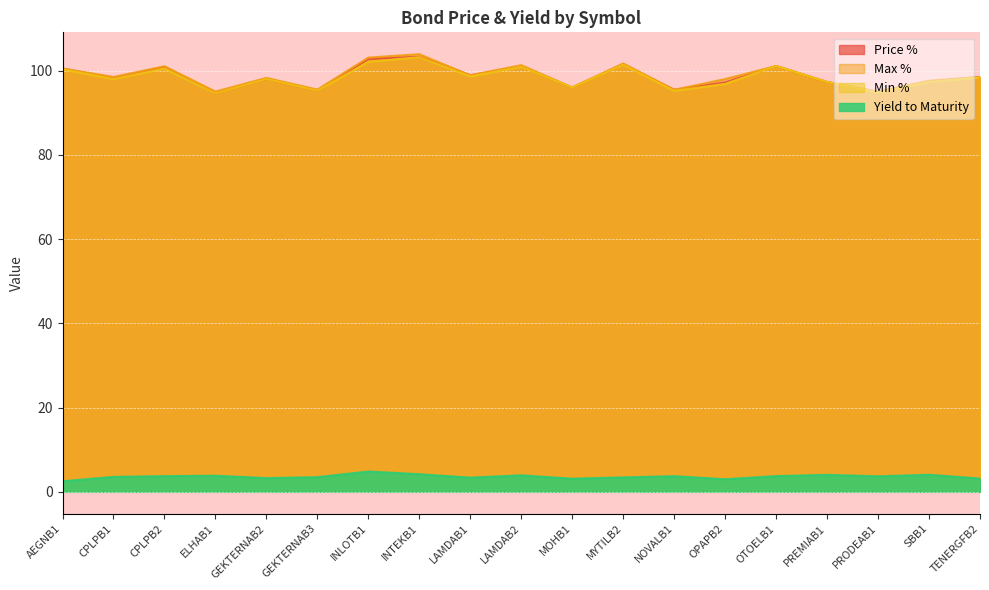

What position from the left is OTOELB1?

15